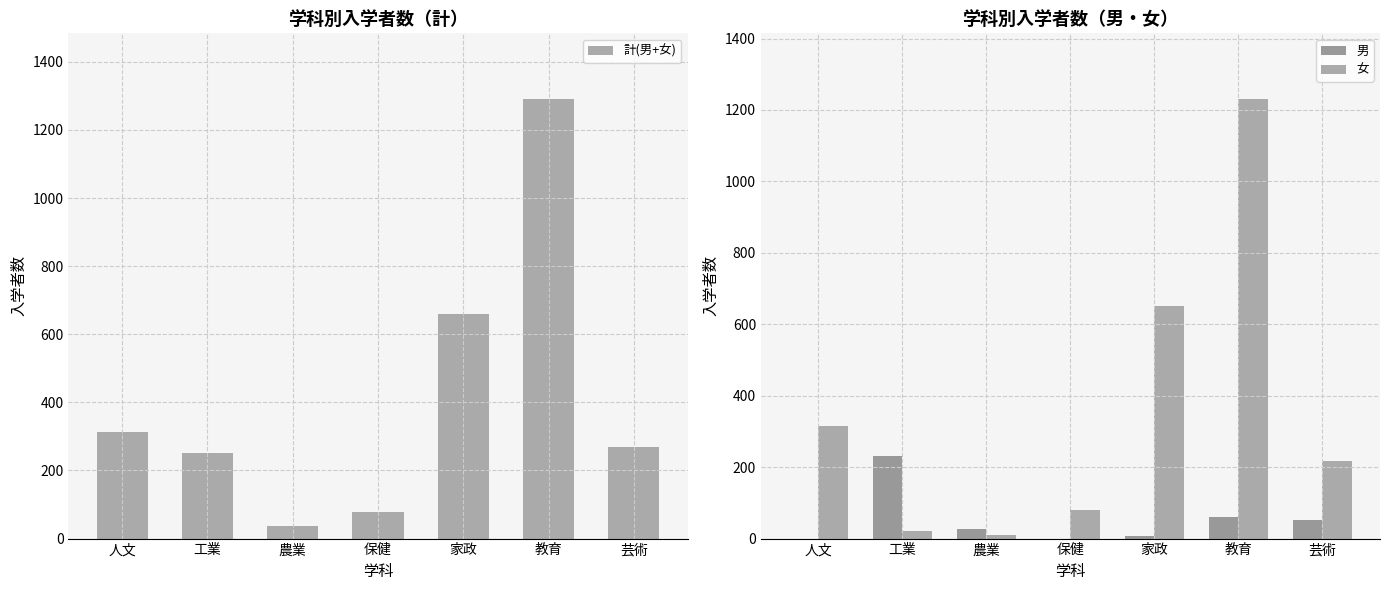

Are the bars horizontal?

No